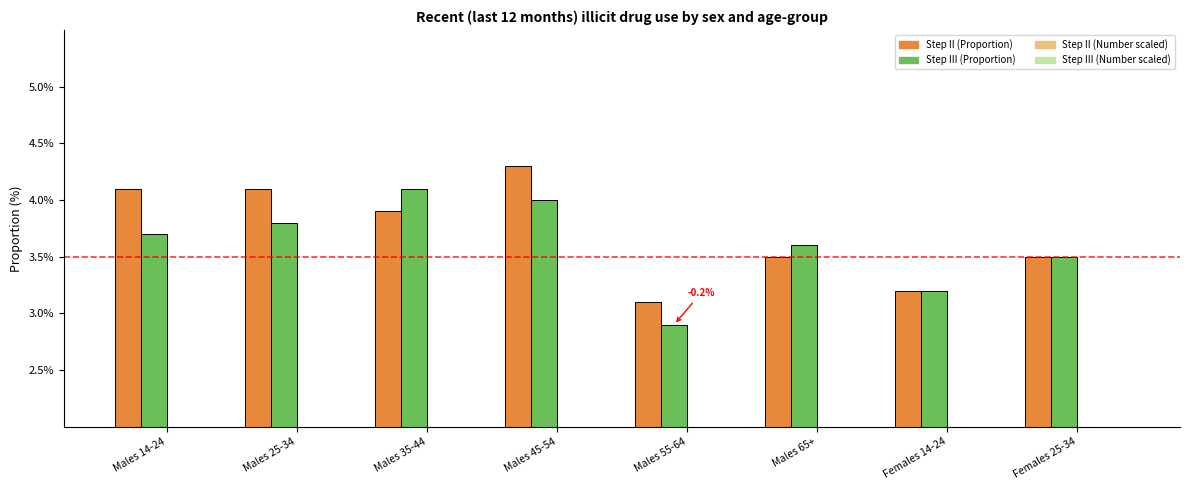

Reading left to right, what are all the values shown in this chart?

Proportion Step II: Males 14-24=4.1	Males 25-34=4.1	Males 35-44=3.9	Males 45-54=4.3	Males 55-64=3.1	Males 65+=3.5	Females 14-24=3.2	Females 25-34=3.5
Proportion Step III: Males 14-24=3.7	Males 25-34=3.8	Males 35-44=4.1	Males 45-54=4.0	Males 55-64=2.9	Males 65+=3.6	Females 14-24=3.2	Females 25-34=3.5
Number Step II: Males 14-24=0.7	Males 25-34=0.7	Males 35-44=0.6	Males 45-54=0.7	Males 55-64=0.4	Males 65+=0.6	Females 14-24=0.5	Females 25-34=0.6
Number Step III: Males 14-24=1.3	Males 25-34=1.4	Males 35-44=1.3	Males 45-54=1.3	Males 55-64=0.8	Males 65+=1.3	Females 14-24=0.5	Females 25-34=0.6